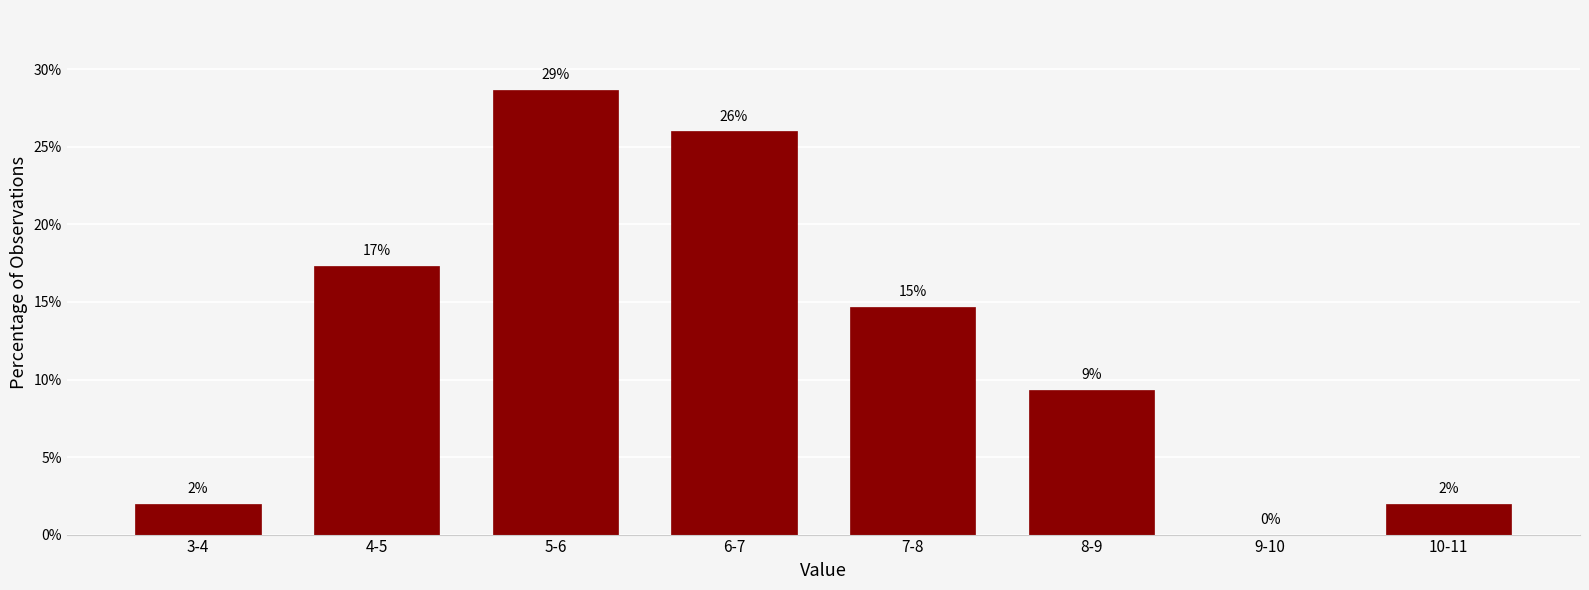

Between 5-6 and 4-5, which is larger?

5-6